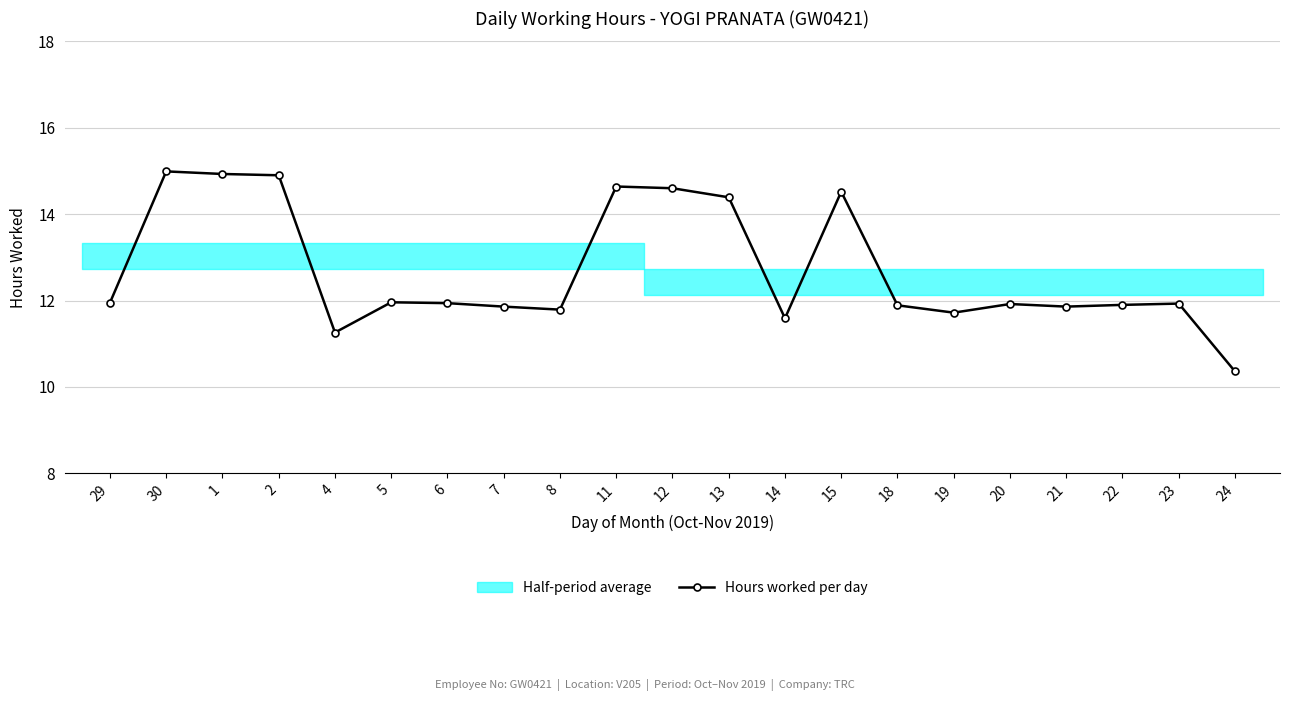

How many data points does each series have?

21